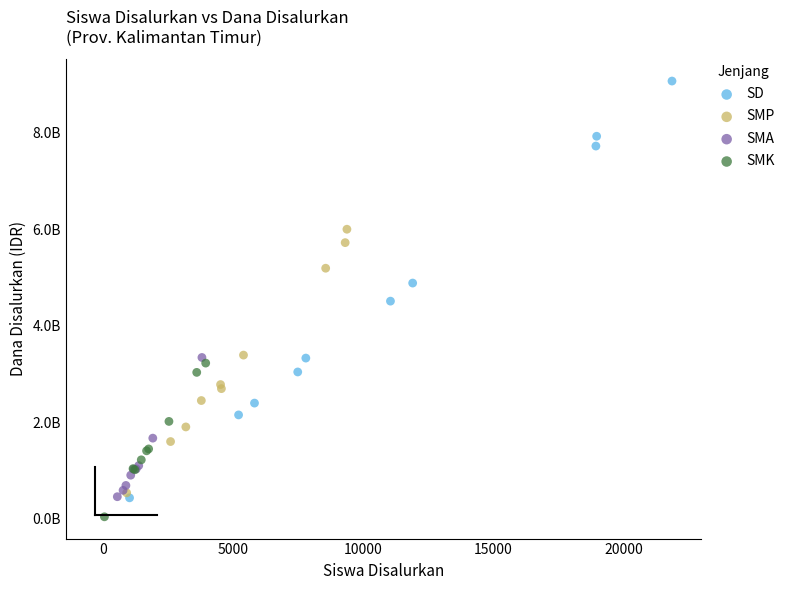

What are all the series names shown in the legend?

SD, SMP, SMA, SMK